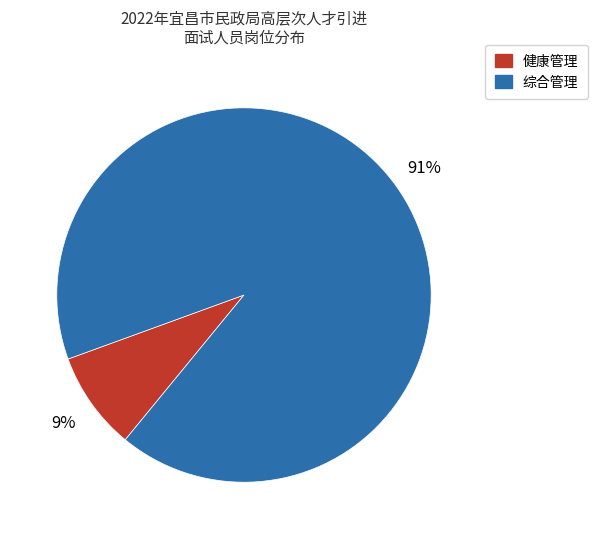

Do 健康管理 and 综合管理 together represent more than half of the pie?

Yes